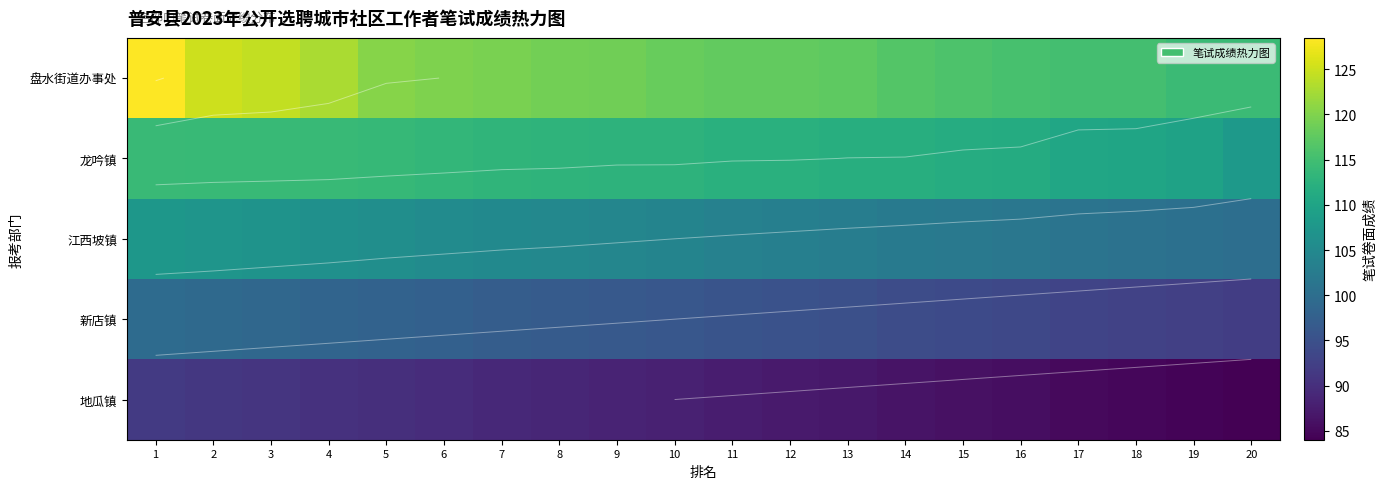

List the labels in order of 地瓜镇 value, smallest first.

20, 19, 18, 17, 16, 15, 14, 13, 12, 11, 10, 9, 8, 7, 6, 5, 4, 3, 2, 1